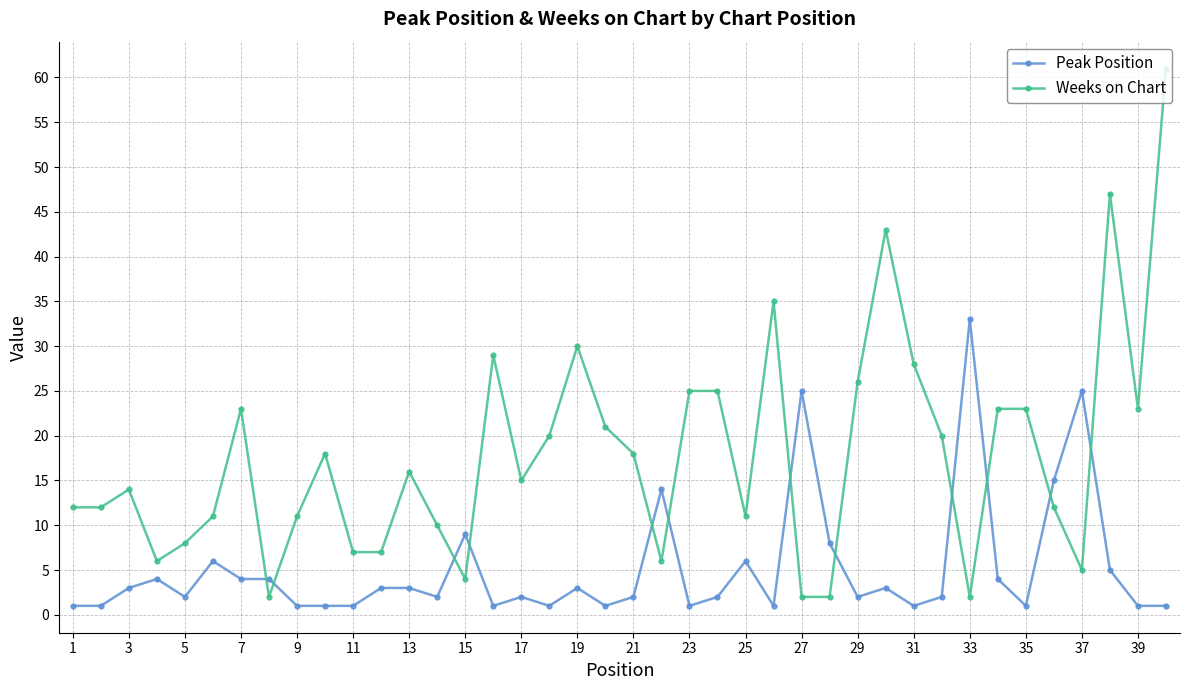

What is the maximum value for Peak Position?

33